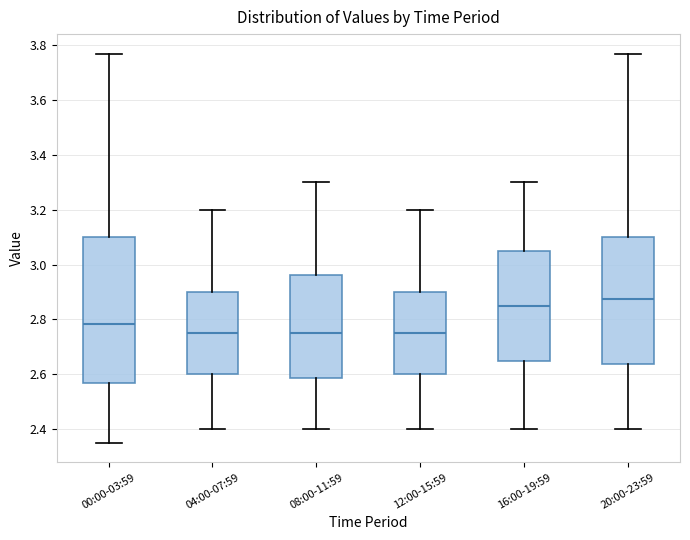

Which box's median line is the highest?

20:00-23:59